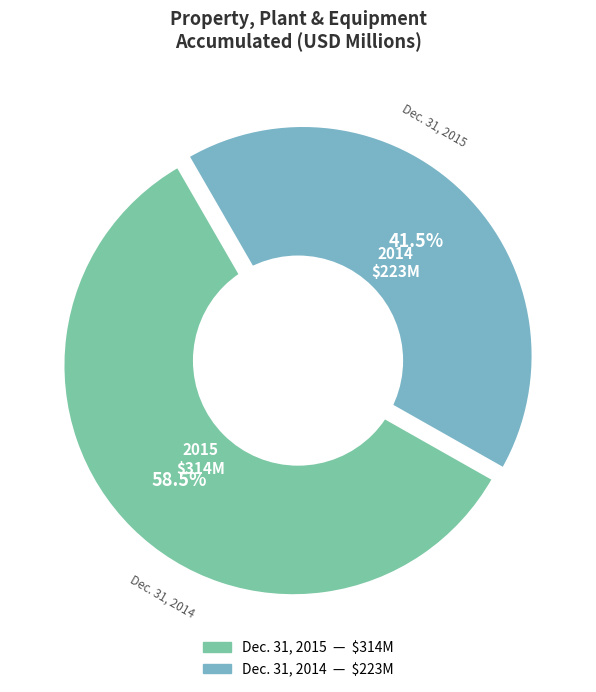

Which category has the biggest portion of the pie?

Property, plant and equipment, accumulated (Dec. 31, 2015)